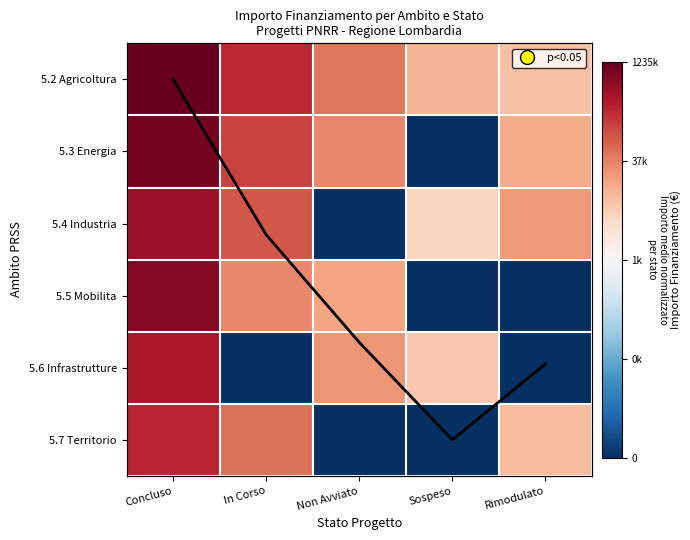

Which has a higher value, Sospeso or Non Avviato?

Non Avviato